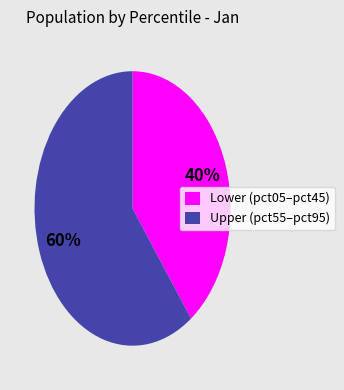

Rank the categories by value from highest to lowest.

Upper (pct55–pct95), Lower (pct05–pct45)